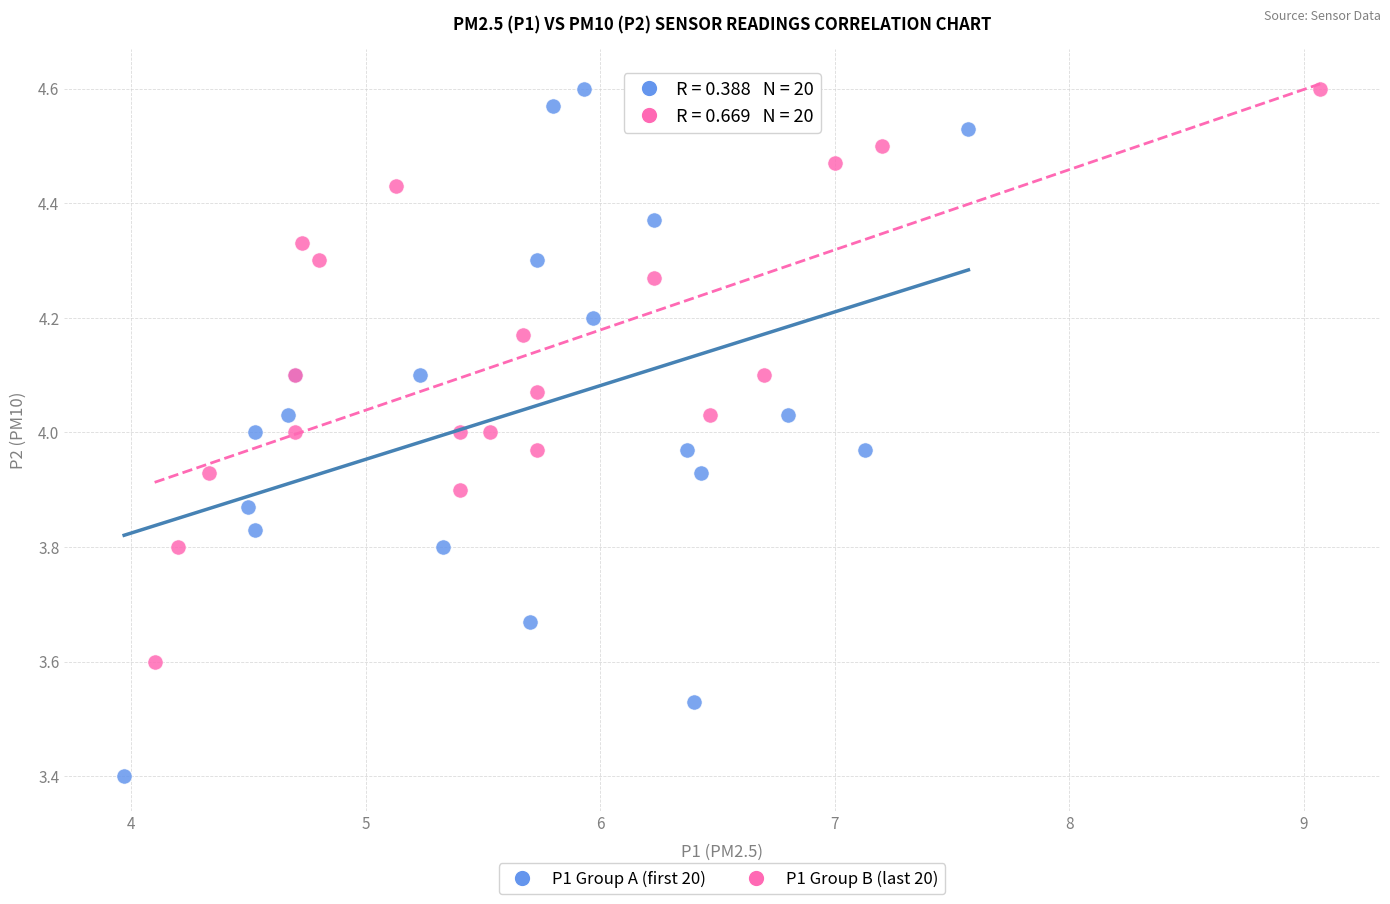

Which series contains the lowest Y value?

P1 Group A (first 20)